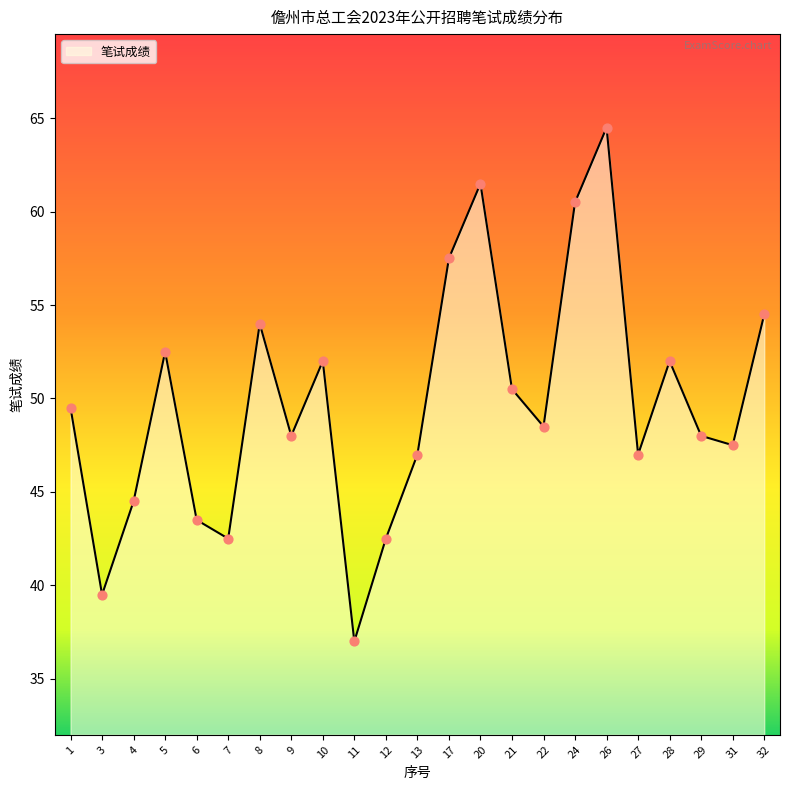

What is the ratio of the value at 17 to the value at 20?

0.9